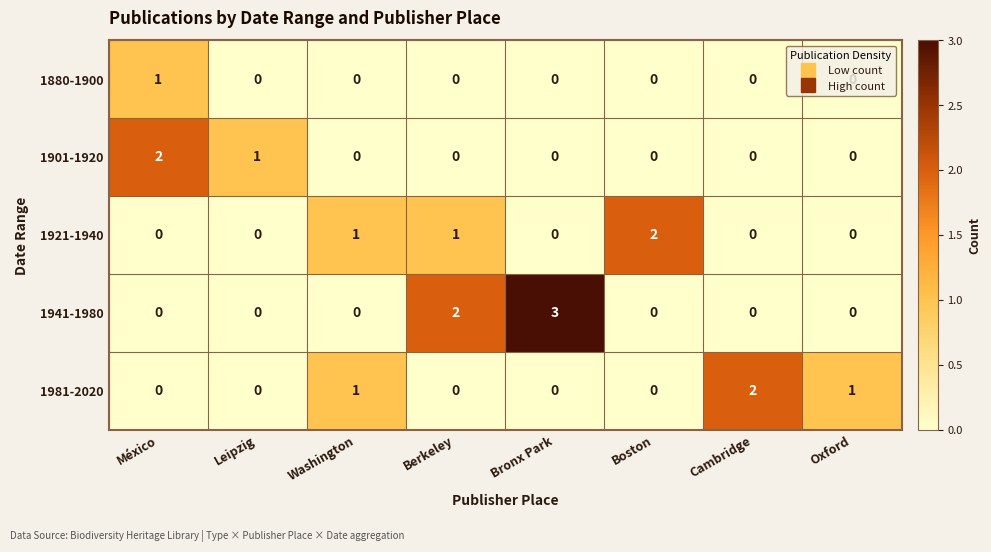

What is the highest value of the 1941-1980 series?

3